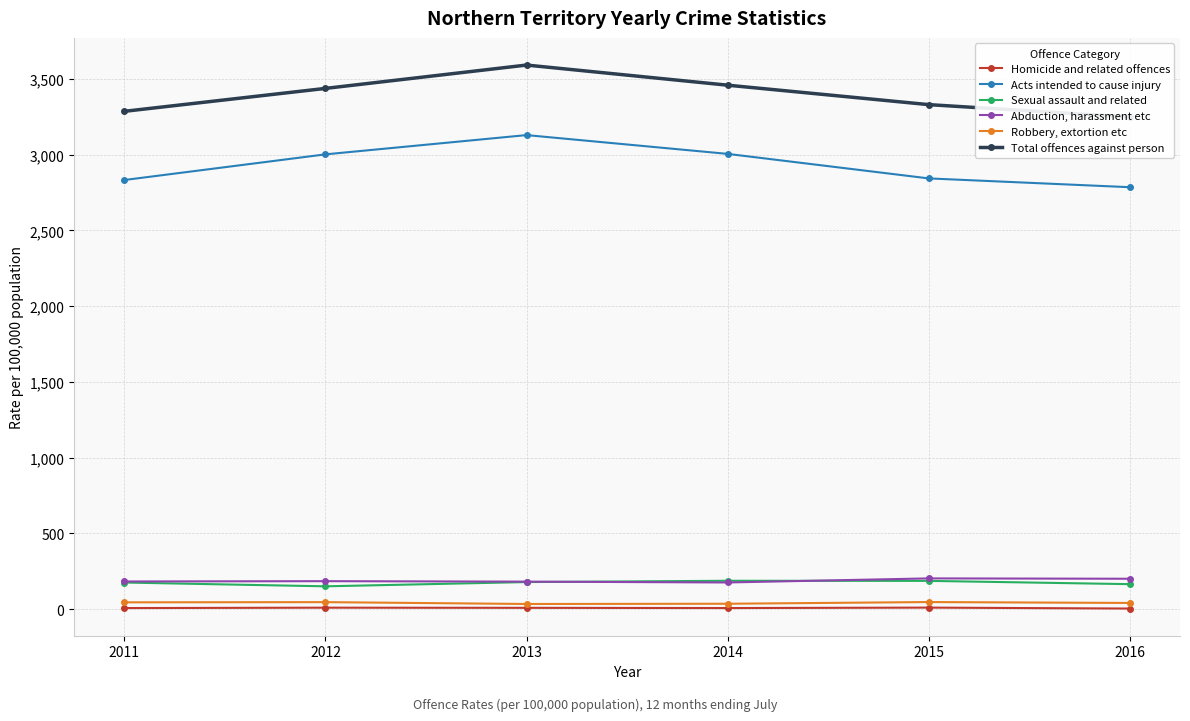

What is the greatest value displayed?

3590.6